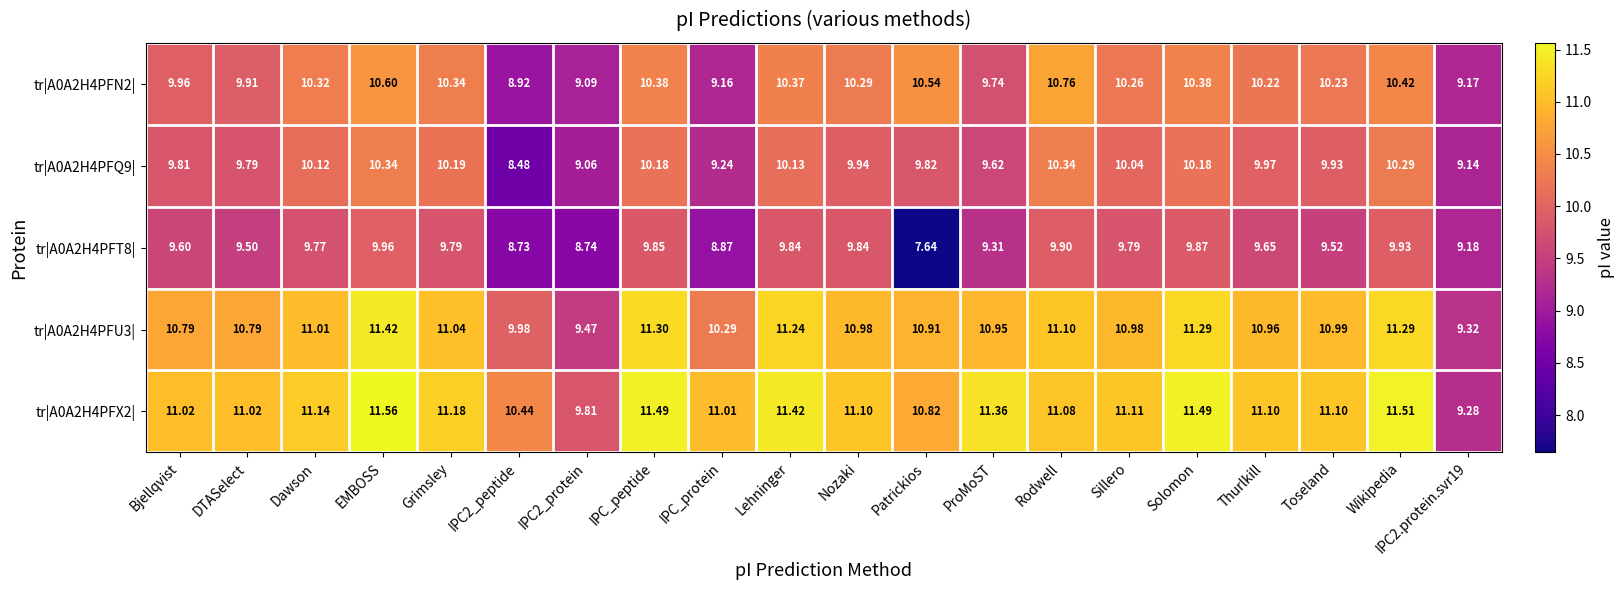

Which series changed the most between DTASelect and Solomon?

tr|A0A2H4PFU3|